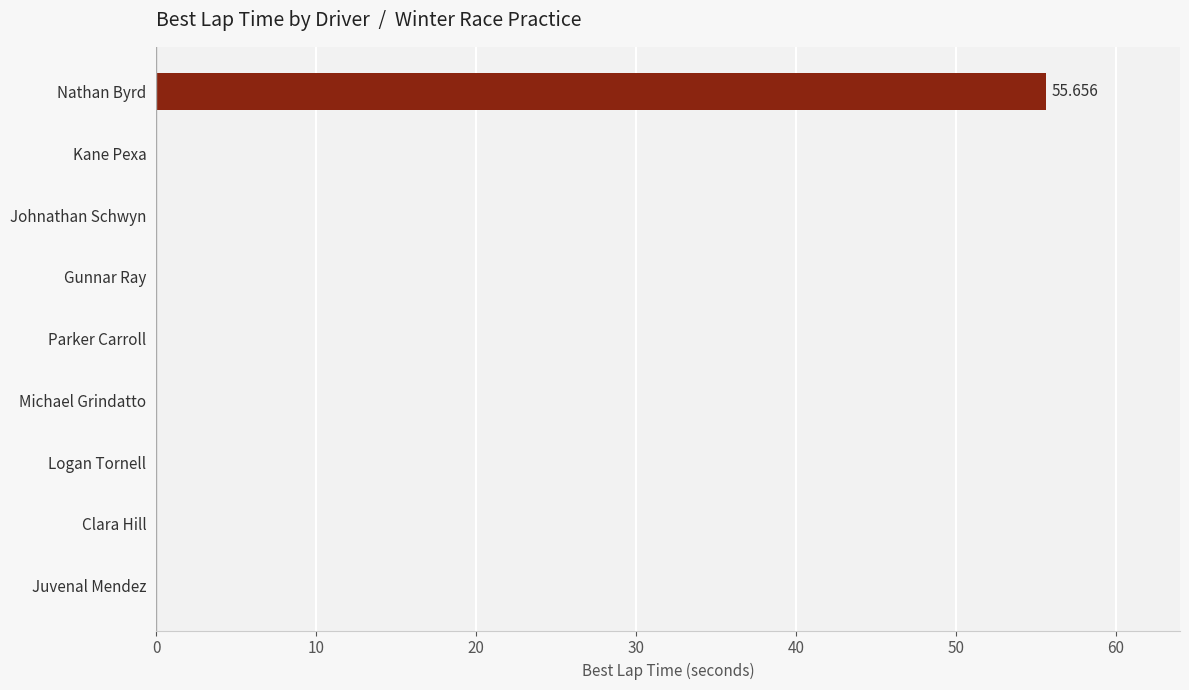

Which label corresponds to the largest value in the chart?

Nathan Byrd